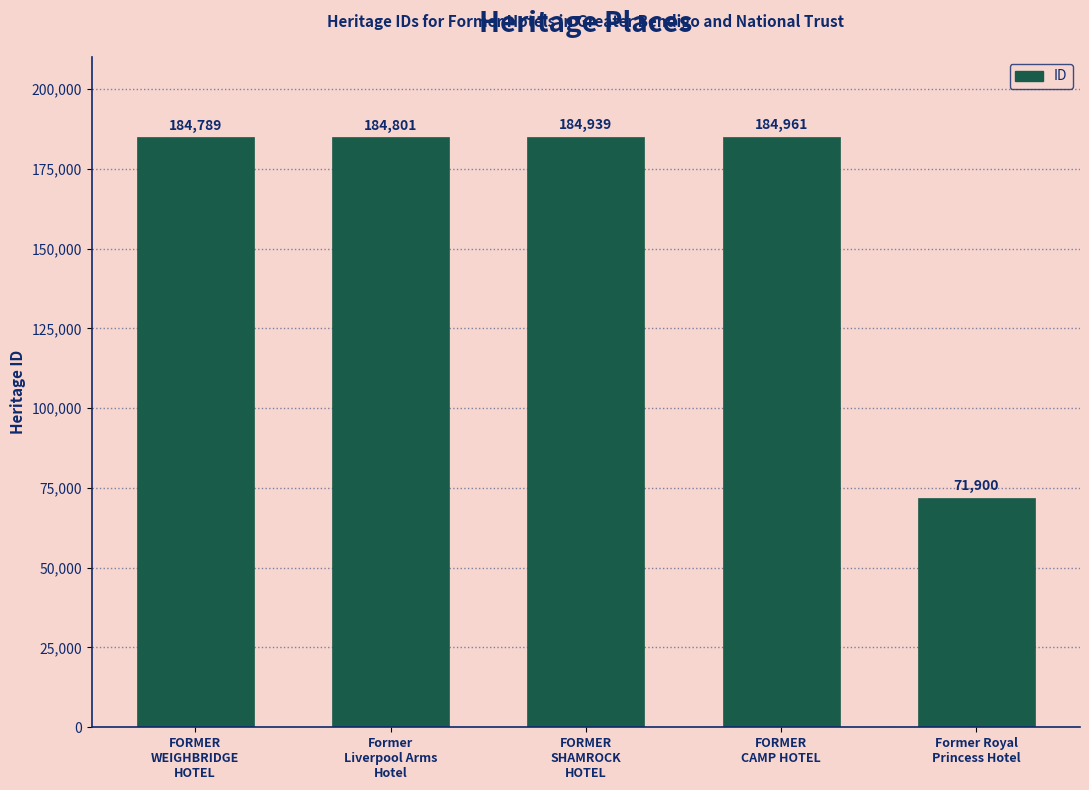

Reading right to left, list all the values displayed in this chart.

Former Royal
Princess Hotel=71900	FORMER
CAMP HOTEL=184961	FORMER
SHAMROCK
HOTEL=184939	Former
Liverpool Arms
Hotel=184801	FORMER
WEIGHBRIDGE
HOTEL=184789